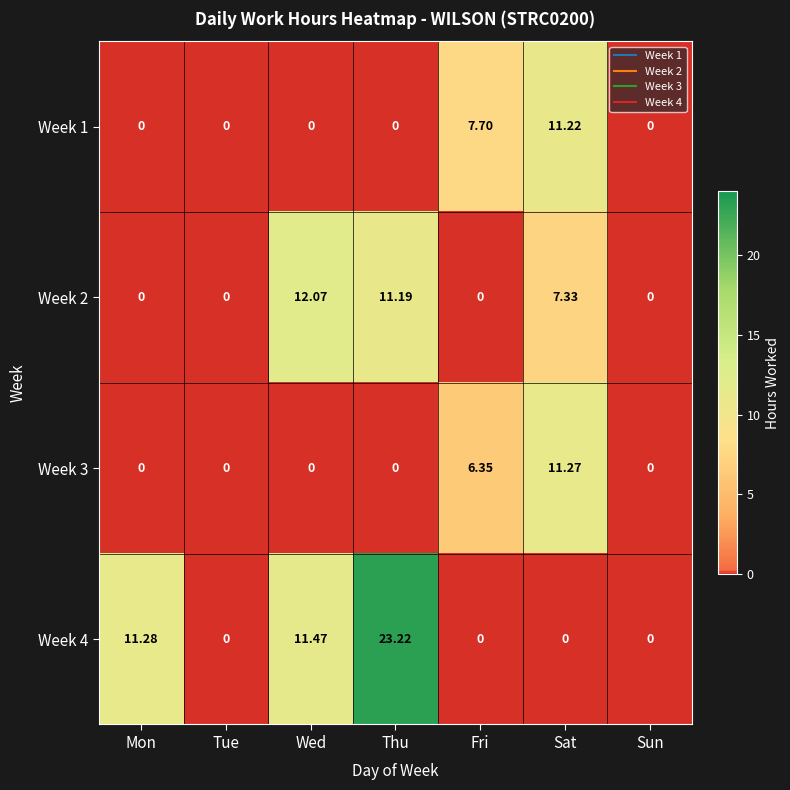

At which label does Week 3 reach its peak?

Sat